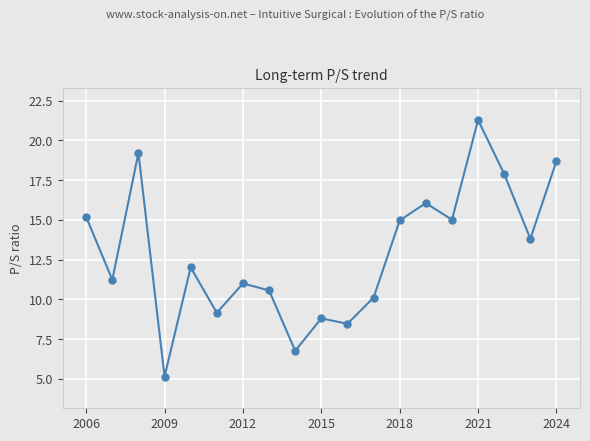

How many data points are above 12?

10